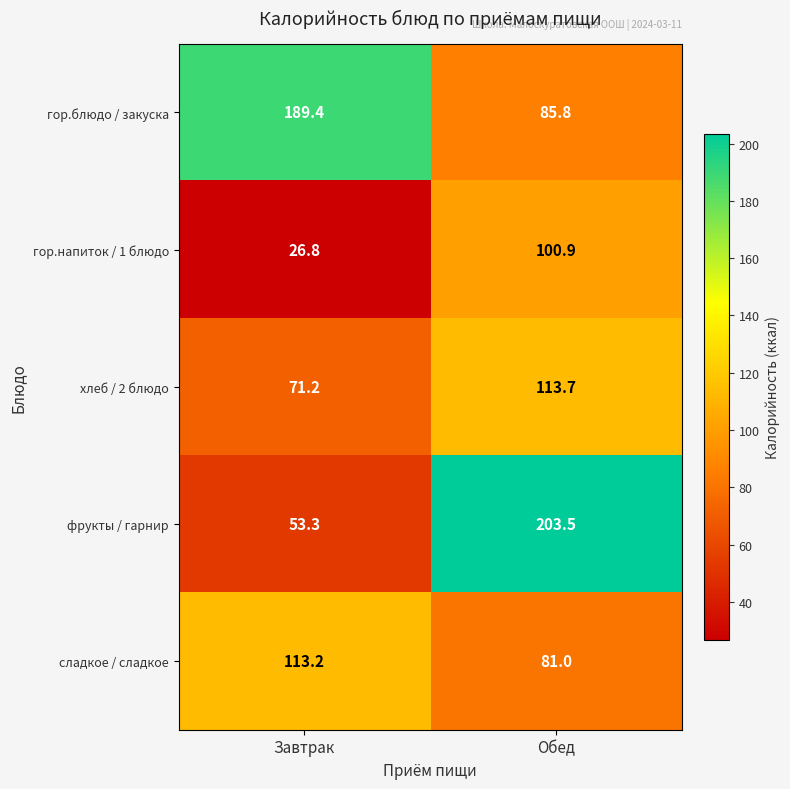

How many values in the гор.блюдо / закуска series exceed 189?

1